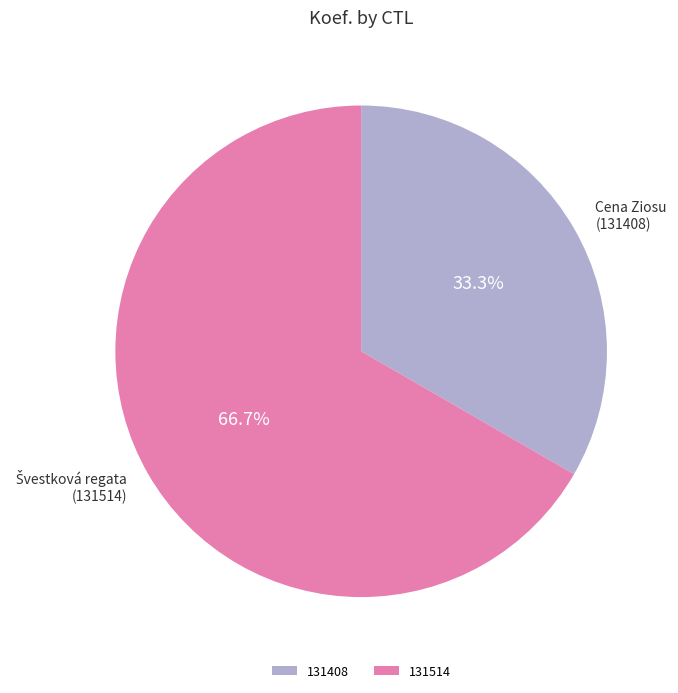

Is 131514 the majority of the pie?

Yes